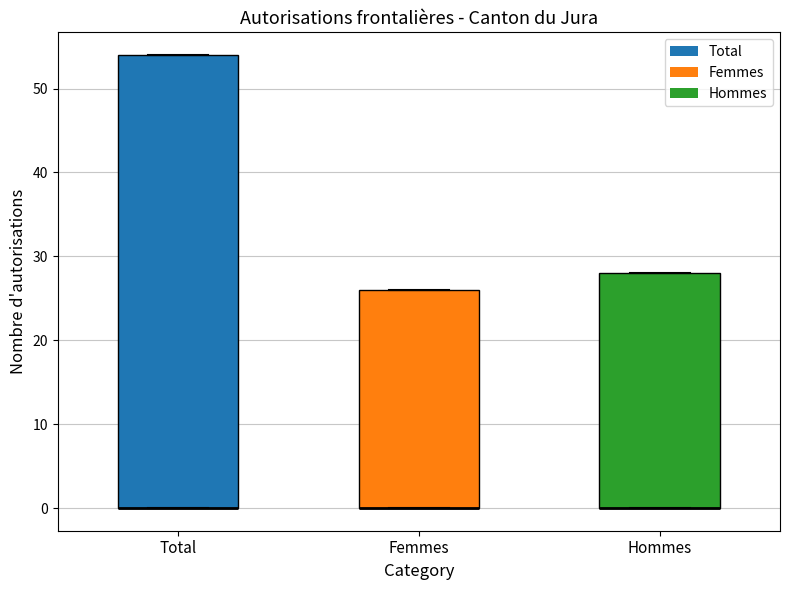

Reading left to right, read every box against the y-axis: the position of its median line, the range the box covers, and the ends of its whiskers. The values are not printed on the chart, so give them approximately, as read against the axis.

Total: median 0 (drawn on the box's lower edge), box 0 to 54, whiskers 0 to 54
Femmes: median 0 (drawn on the box's lower edge), box 0 to 26, whiskers 0 to 26
Hommes: median 0 (drawn on the box's lower edge), box 0 to 28, whiskers 0 to 28